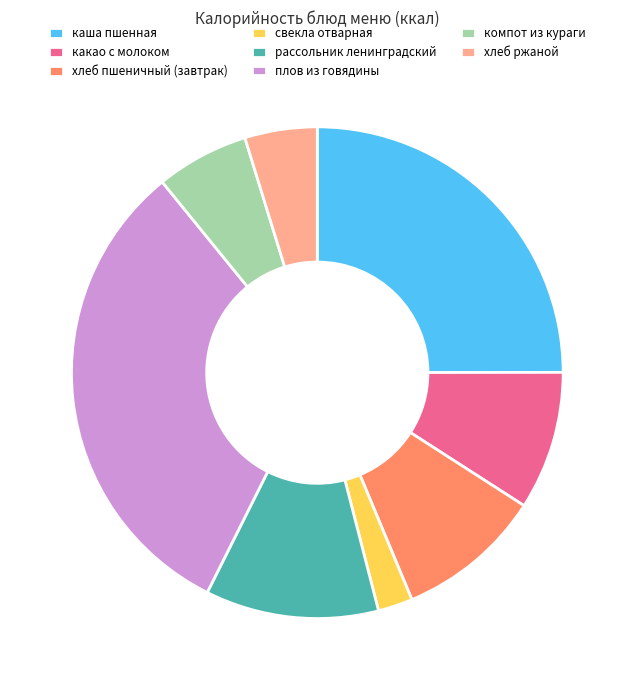

Between хлеб пшеничный (завтрак) and хлеб ржаной, which is larger?

хлеб пшеничный (завтрак)